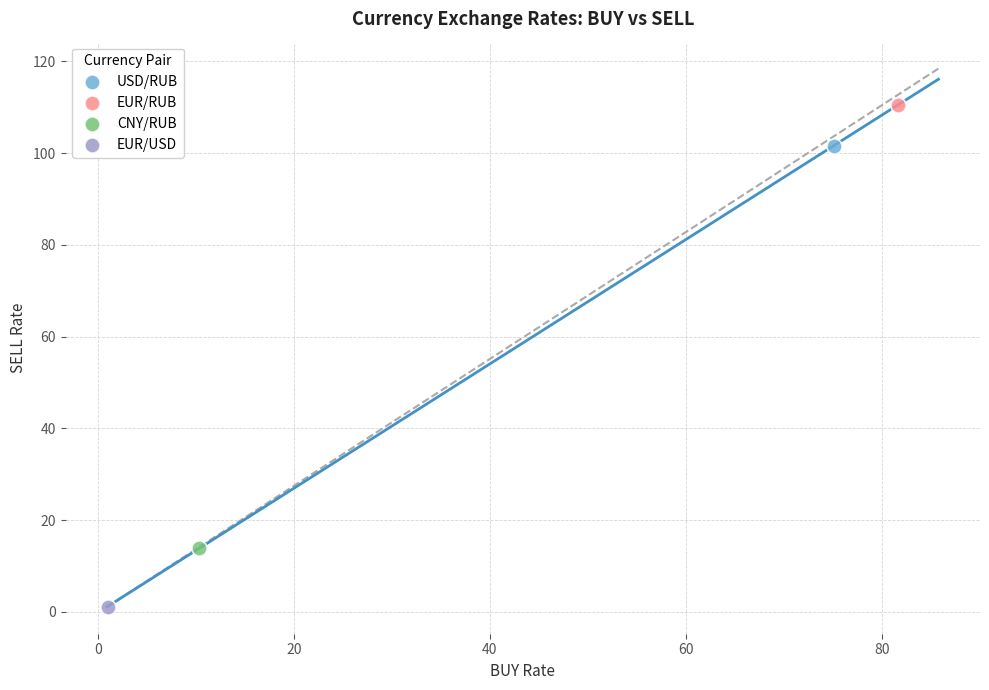

What are all the series names shown in the legend?

USD/RUB, EUR/RUB, CNY/RUB, EUR/USD